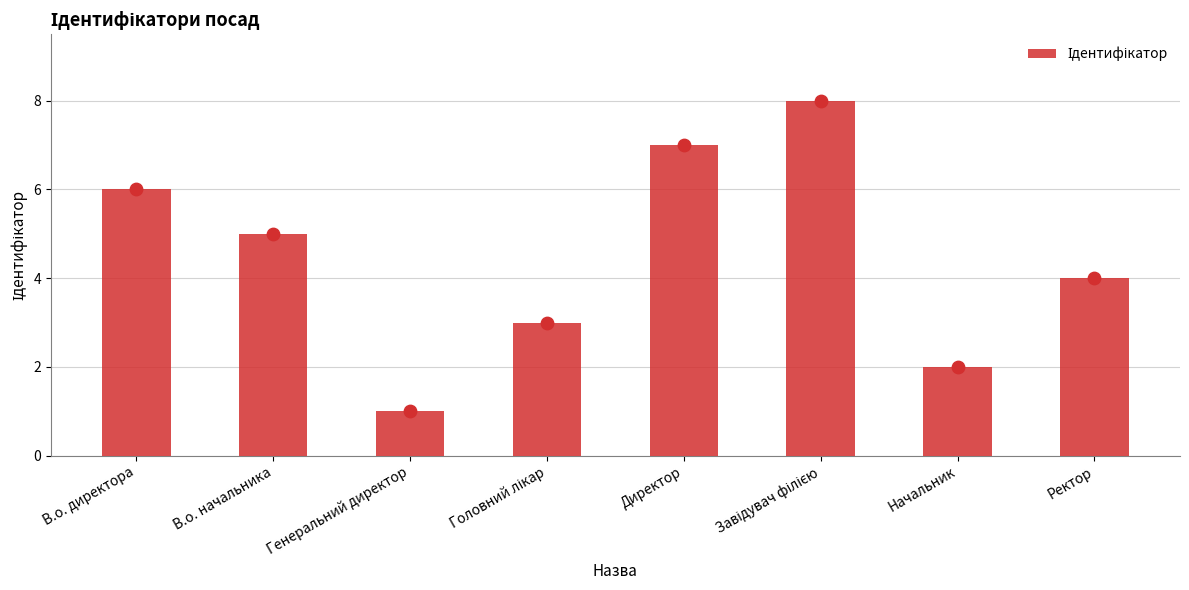

What is the change in value from В.о. директора to Завідувач філією?

+2